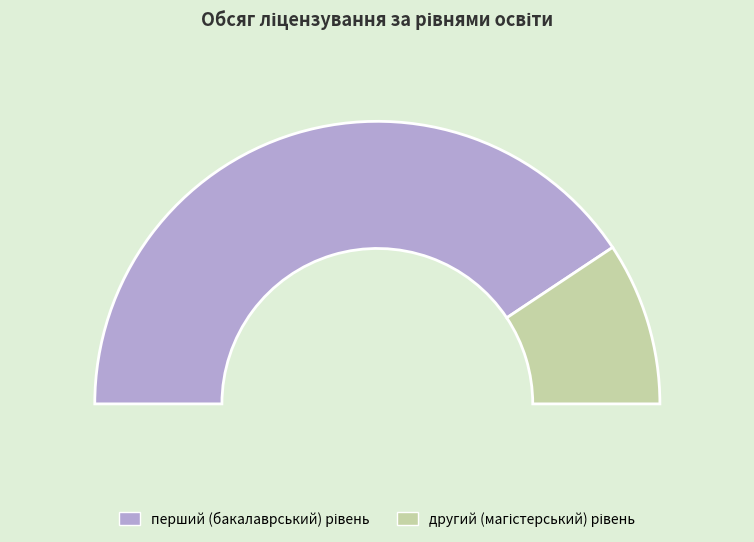

What is the smallest slice in the pie chart?

другий (магістерський) рівень